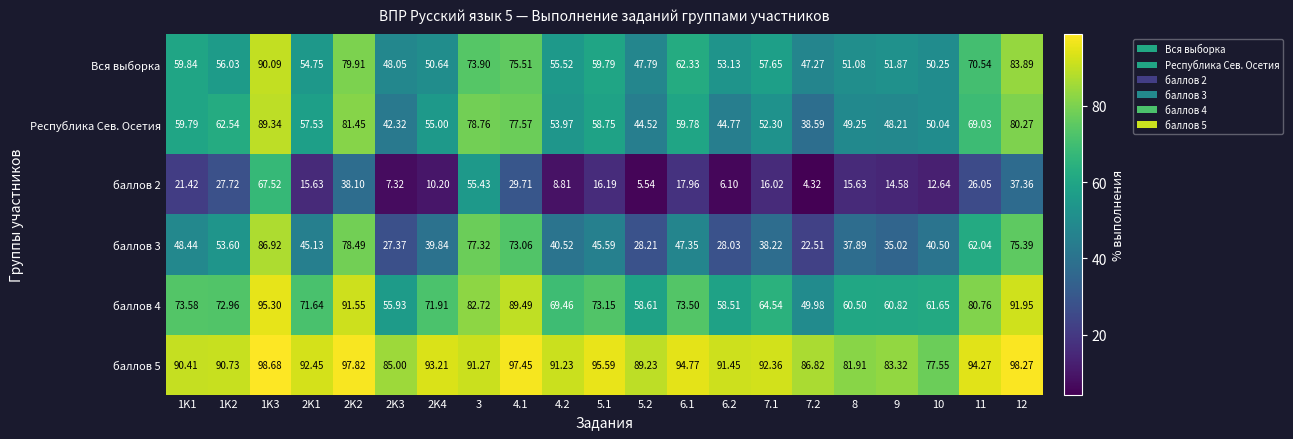

Is the value of баллов 4 at 10 greater than the value of баллов 5 at 2K4?

No